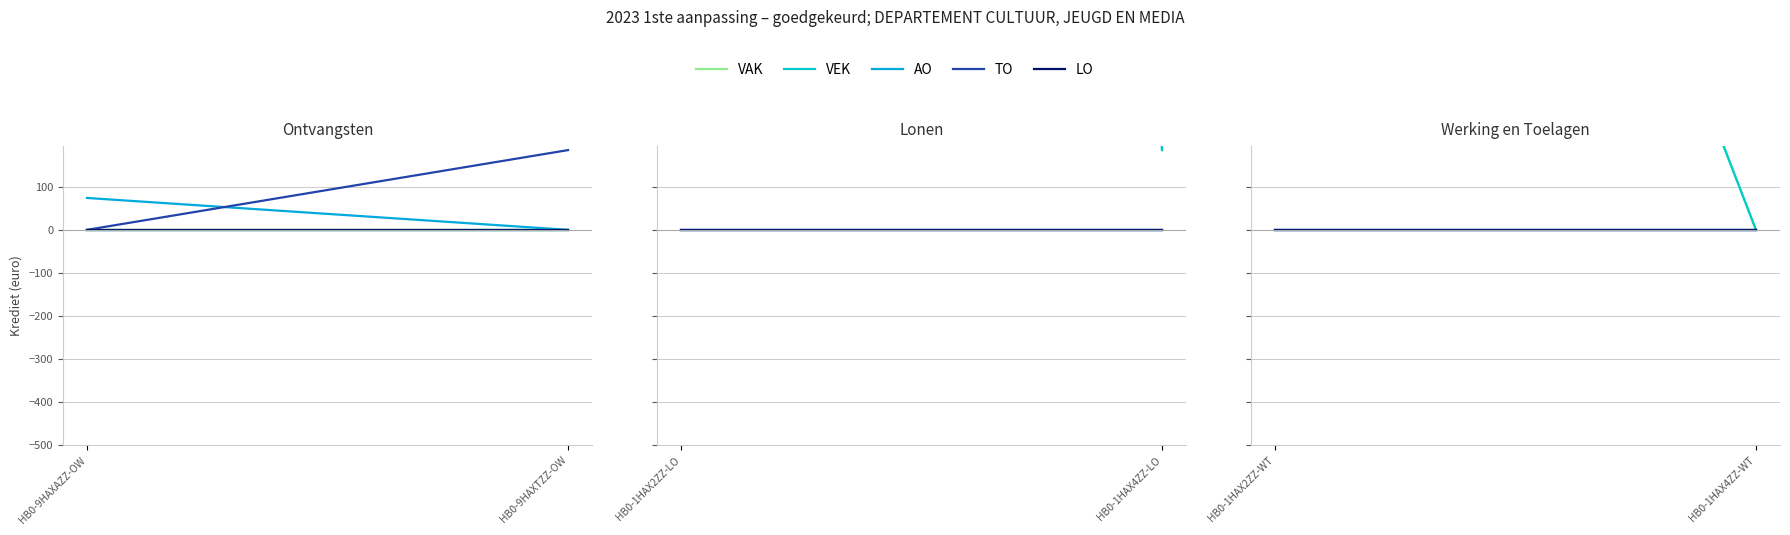

What position from the right is HB0-1HAX2ZZ-WT?

2